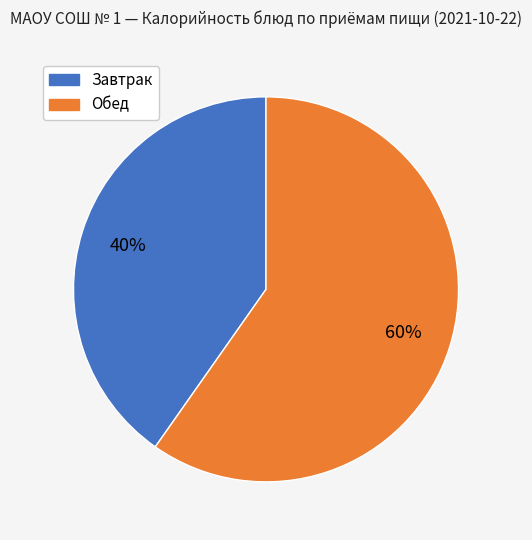

To the nearest percent, what is the difference between the largest and smallest slice percentages?

20%